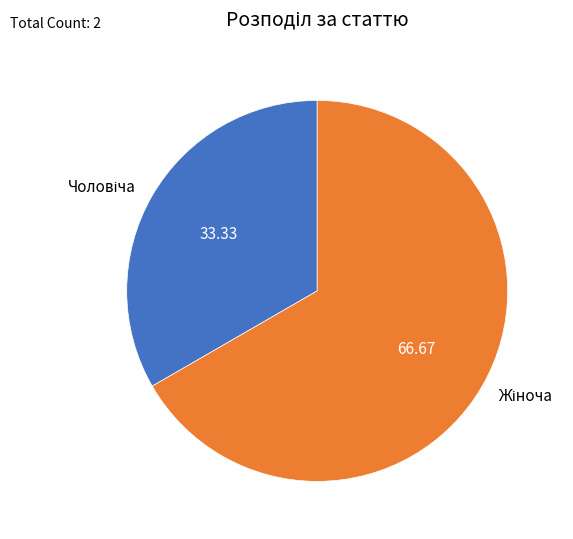

How many segments does this pie chart have?

2